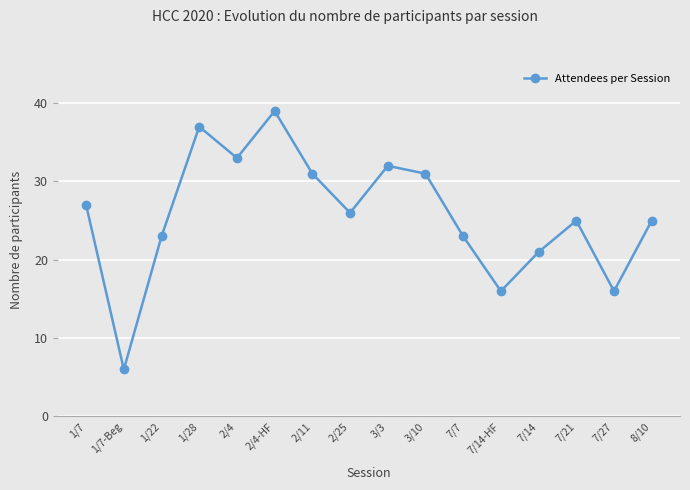

The value at 1/7 is 27. True or false?

True